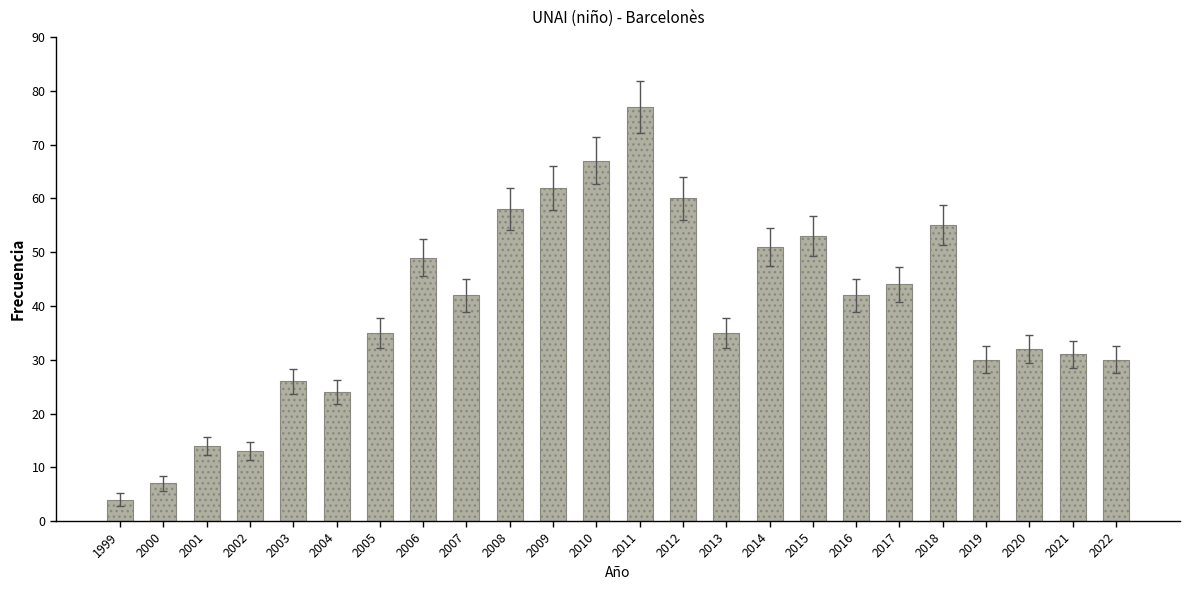

The chart shows a value of 67 at 2010. True or false?

True